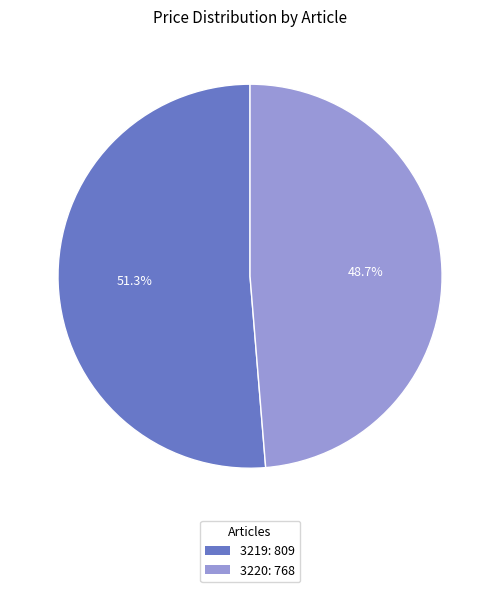

To the nearest percent, what portion does 3219 represent?

51%